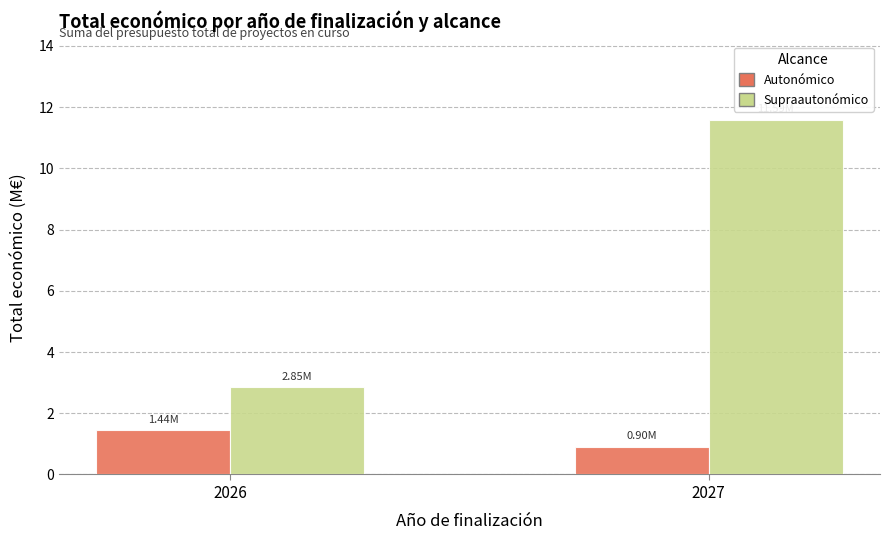

What is the total value across all series at 2027?

12.5